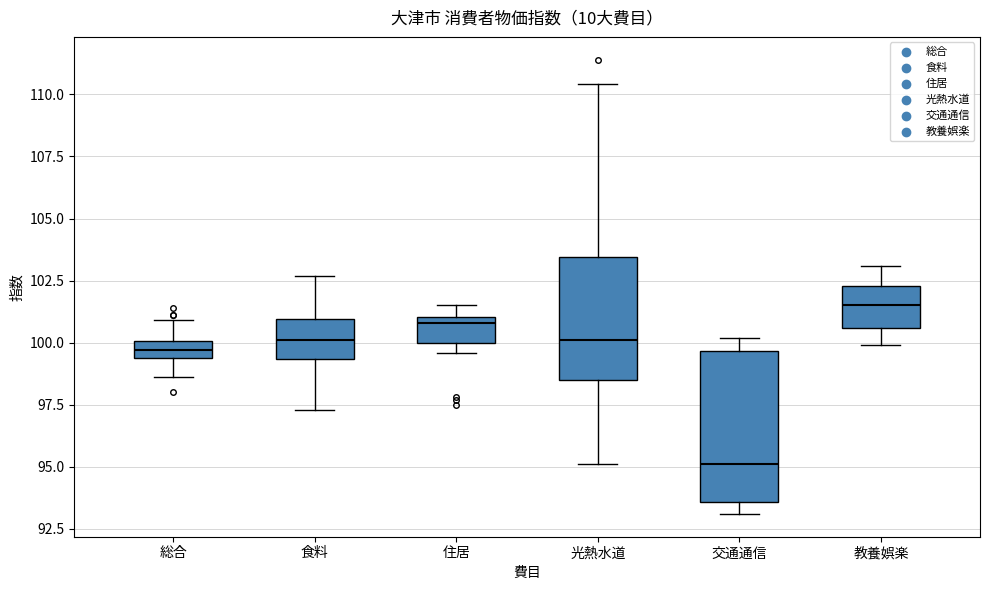

Where does the upper whisker of the box for 総合 end on the y-axis? The values are not printed on the chart, so give them approximately, as read against the axis.

101.0